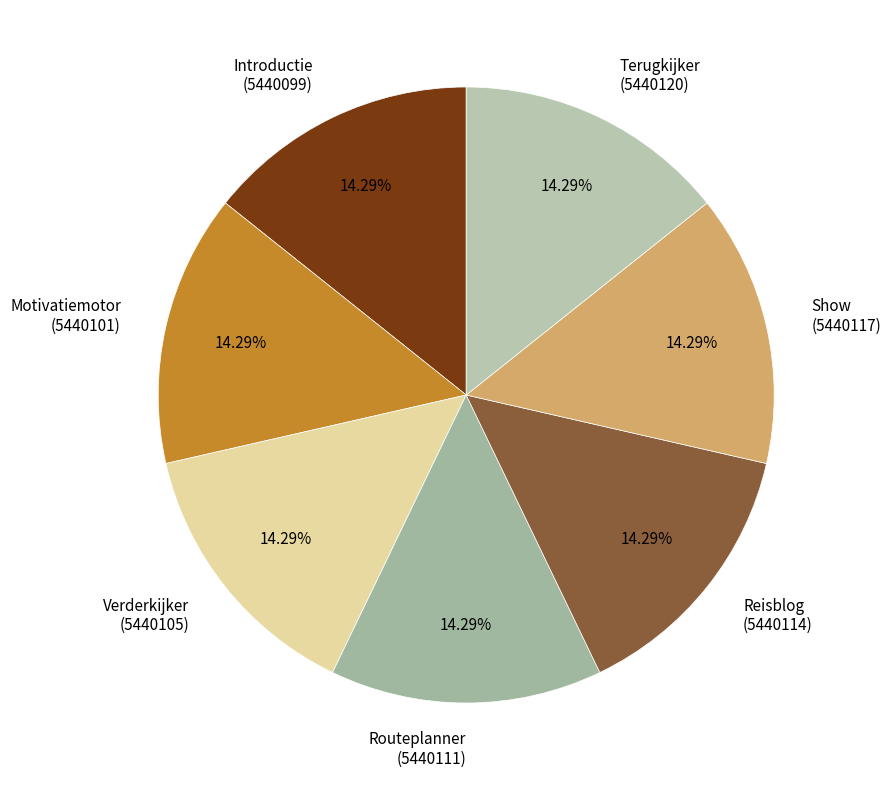

Approximately how many times larger is the value at Terugkijker (5440120) compared to Verderkijker (5440105)?

1.0